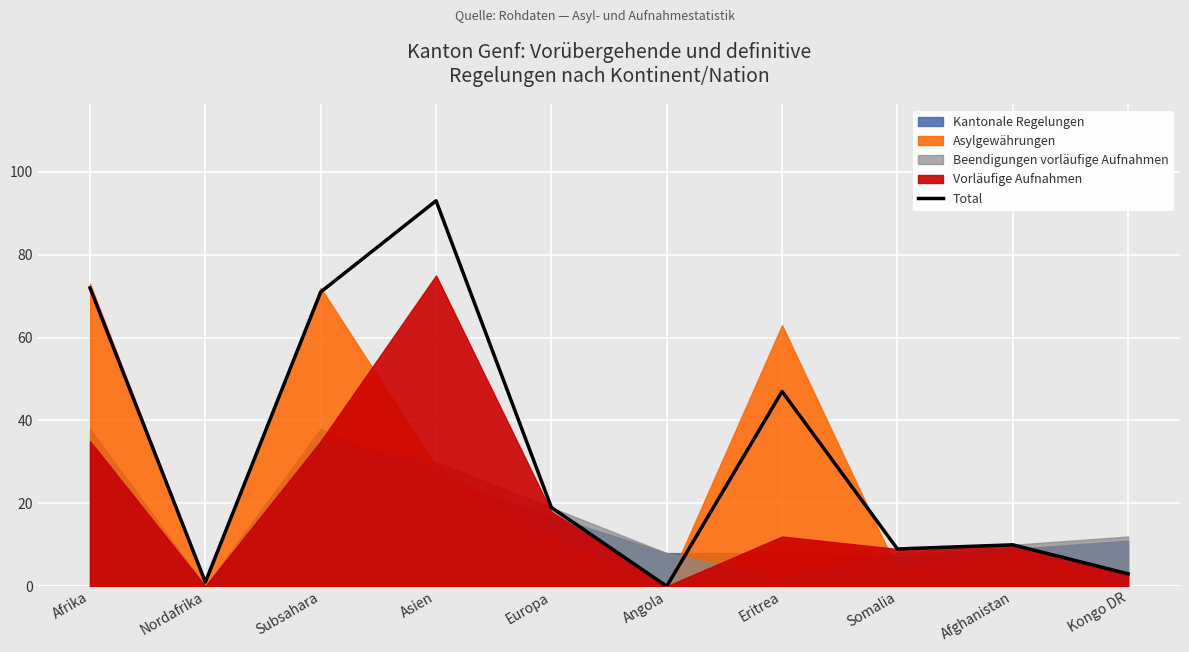

Reading left to right, transcribe all the data shown in this chart.

72	1	71	93	19	0	47	9	10	3